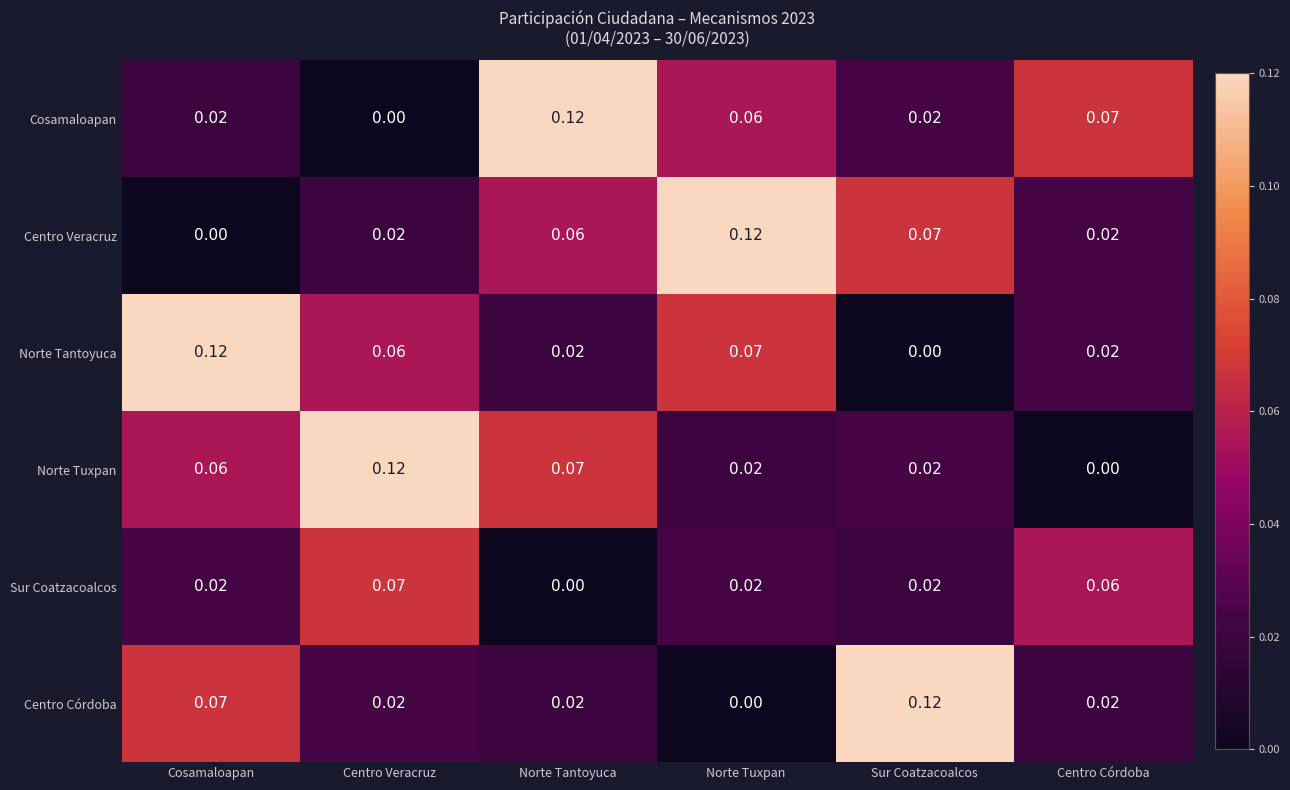

Which category has the lowest value in the Sur Coatzacoalcos series?

Norte Tantoyuca